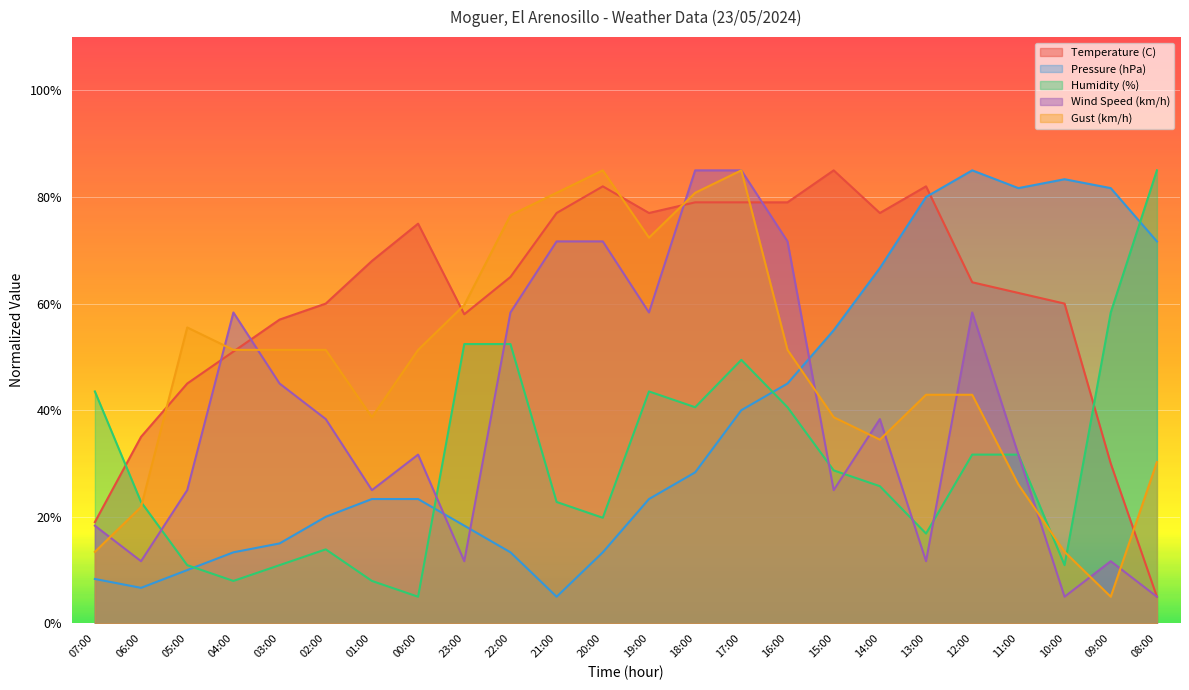

What is the total value across all series at 22:00?

265.7